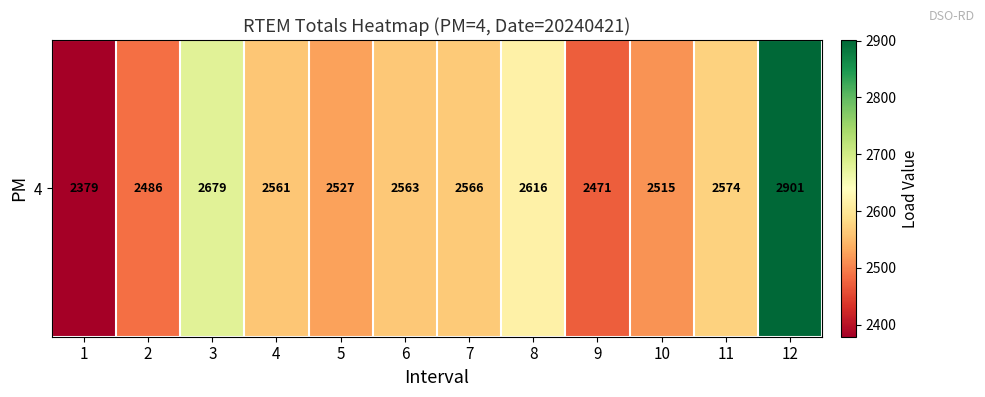

Rank the categories by value from lowest to highest.

1, 9, 2, 10, 5, 4, 6, 7, 11, 8, 3, 12